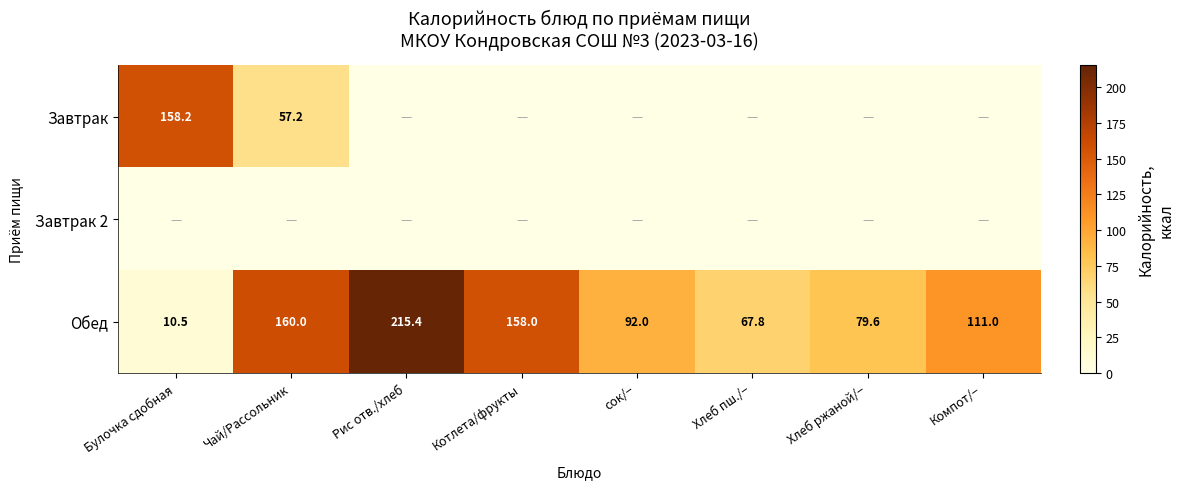

How many data points does each series have?

8